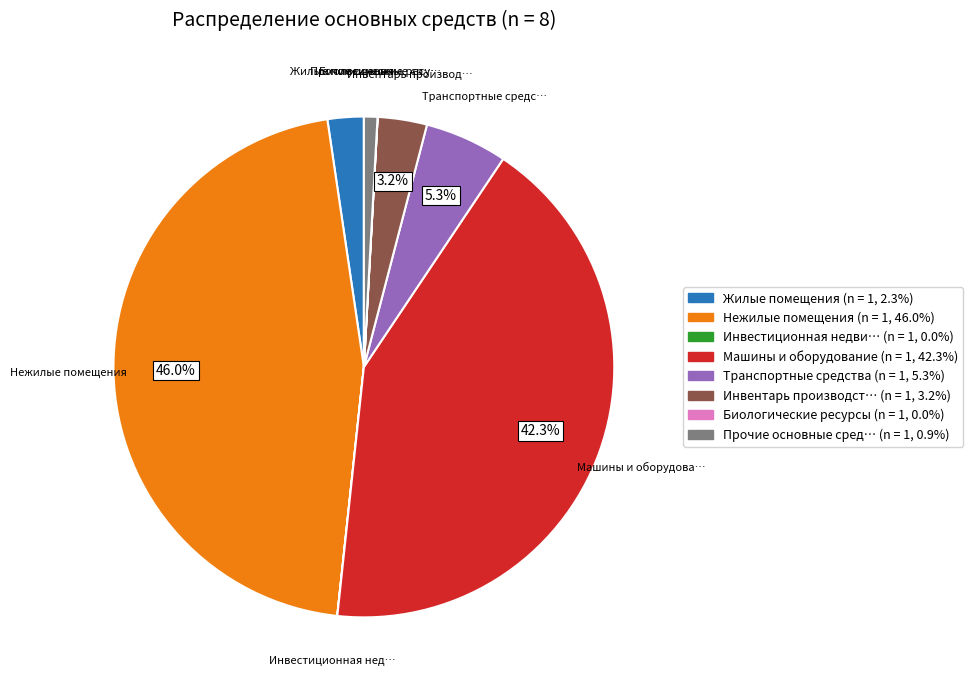

Does any single category account for the majority?

No